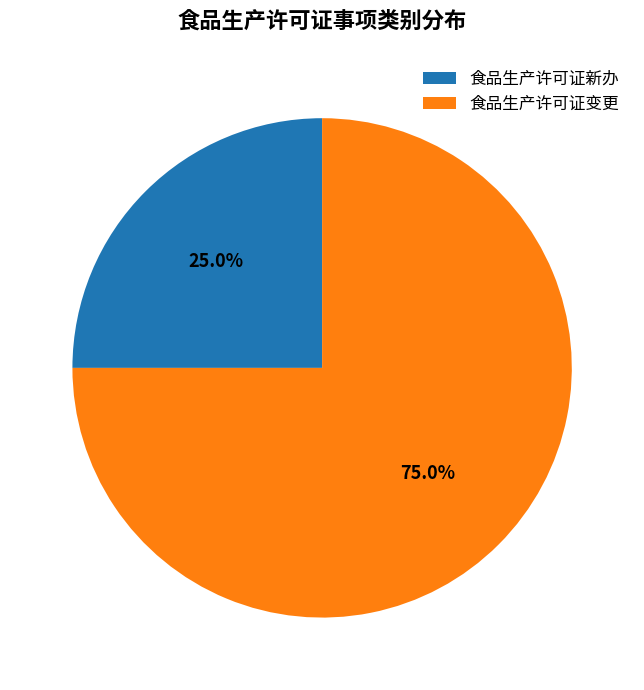

To the nearest percent, what portion does 食品生产许可证新办 represent?

25%